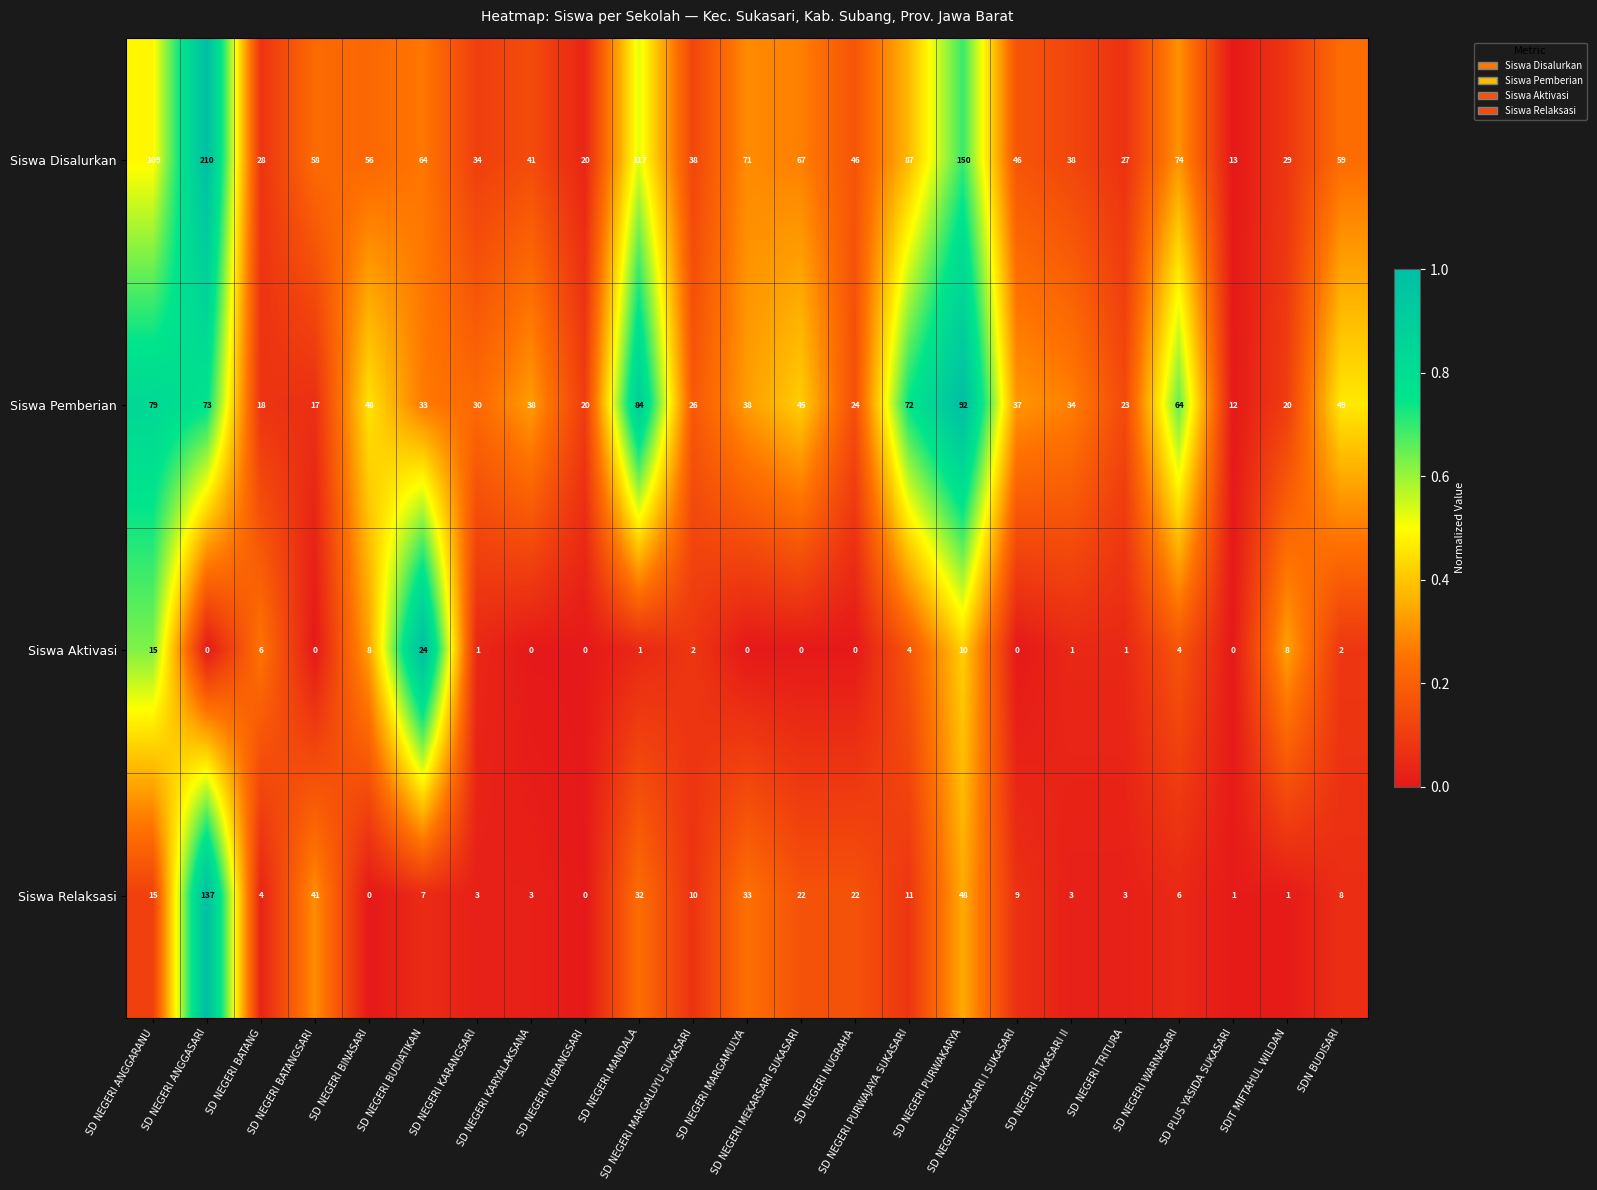

List the series in order of their peak value, highest first.

Siswa Disalurkan, Siswa Relaksasi, Siswa Pemberian, Siswa Aktivasi